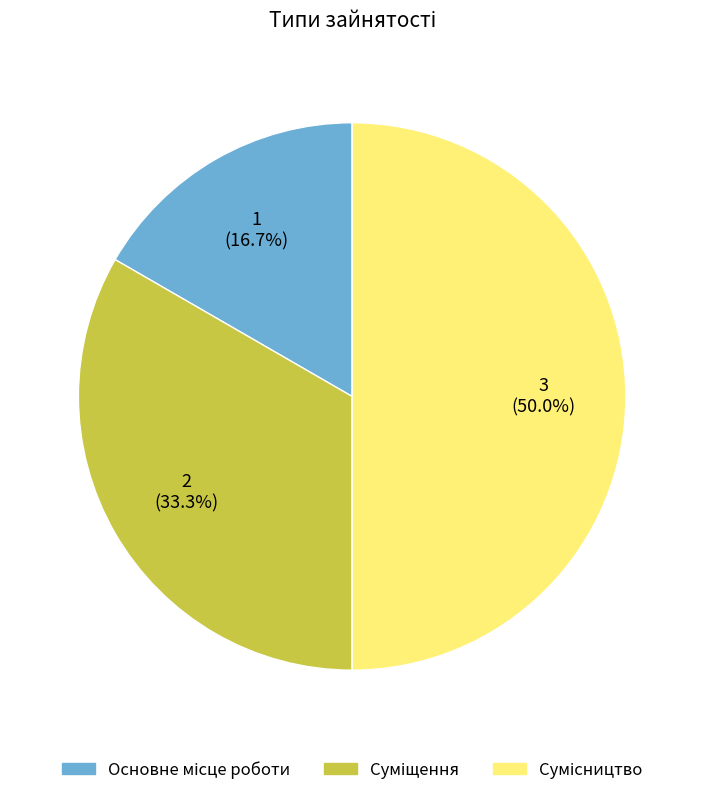

How many segments does this pie chart have?

3